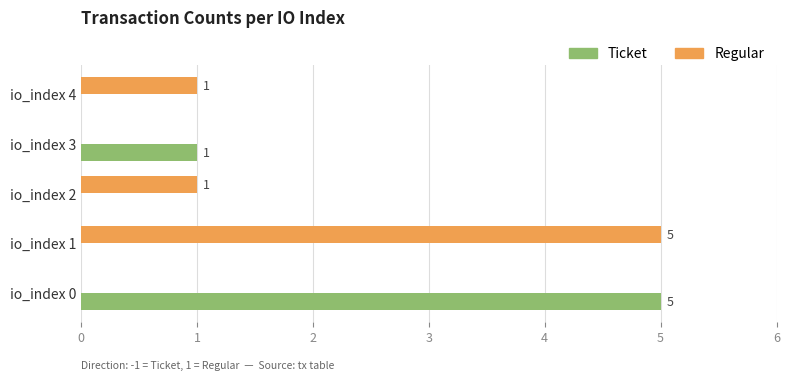

Which series changed the most between io_index 0 and io_index 4?

Ticket